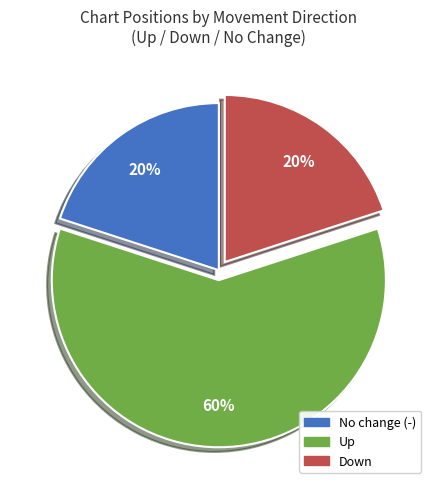

To the nearest percent, what is the difference between the largest and smallest slice percentages?

40%